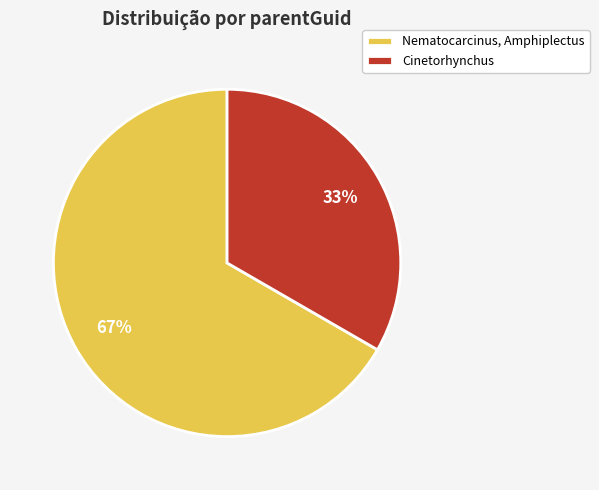

Is it true that Cinetorhynchus is 39% of the pie?

False